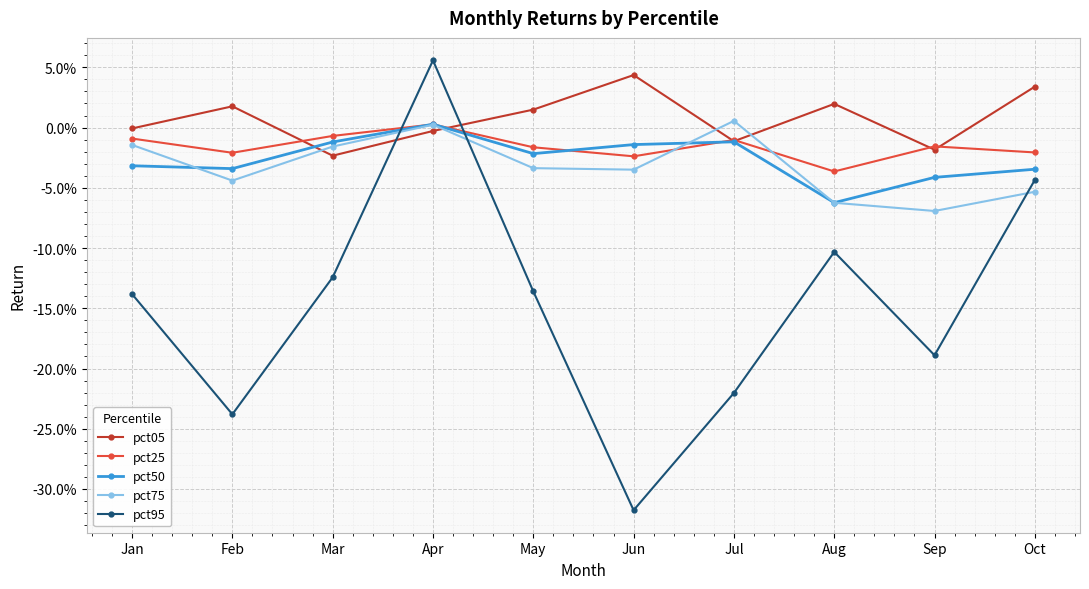

Rank the series at Feb from highest to lowest value.

pct05, pct25, pct50, pct75, pct95